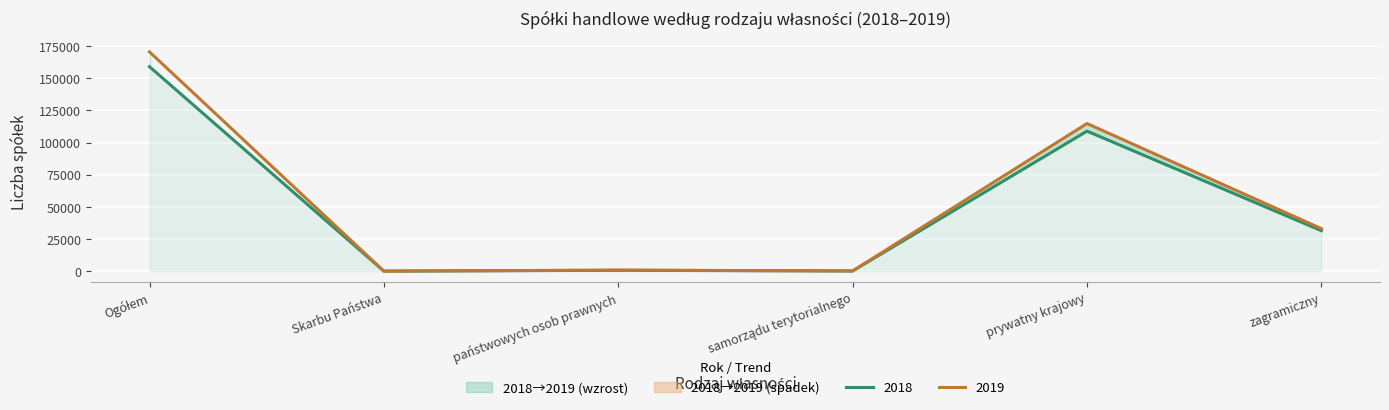

Between which two adjacent categories do 2018 and 2019 first intersect?

Ogółem and Skarbu Państwa